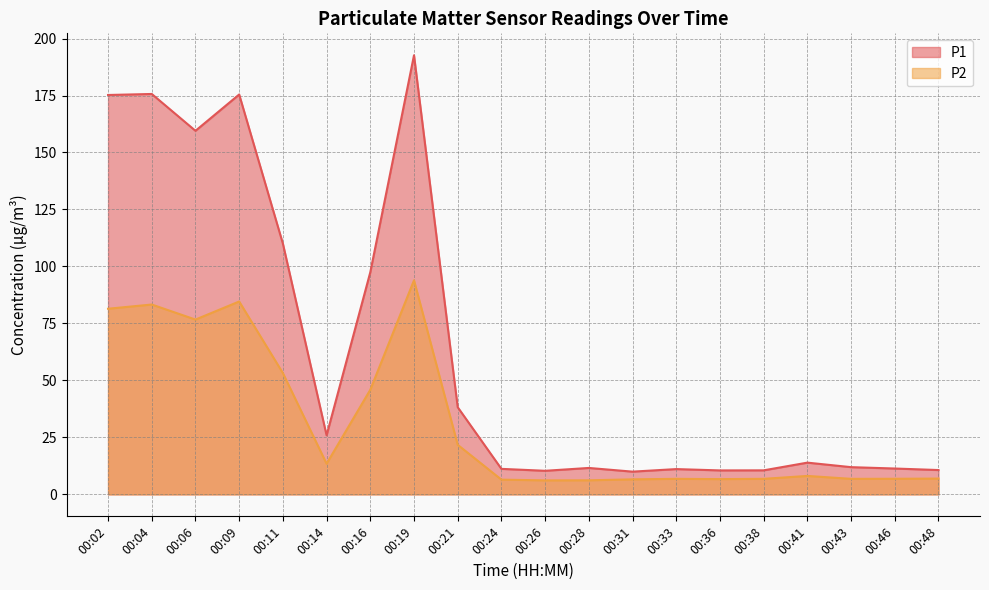

List the labels in order of P1 value, largest first.

00:19, 00:04, 00:09, 00:02, 00:06, 00:11, 00:16, 00:21, 00:14, 00:41, 00:43, 00:28, 00:46, 00:24, 00:33, 00:48, 00:38, 00:36, 00:26, 00:31